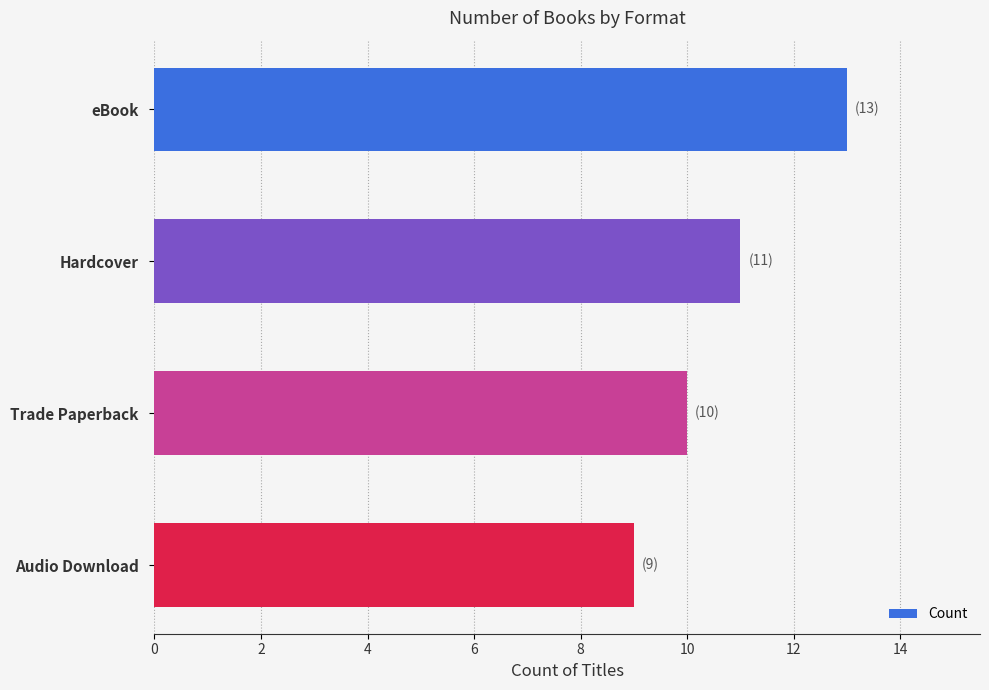

Rank the categories by value from lowest to highest.

Audio Download, Trade Paperback, Hardcover, eBook